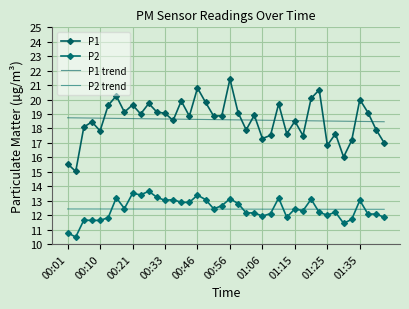

At how many categories does at least one series exceed 12?

40